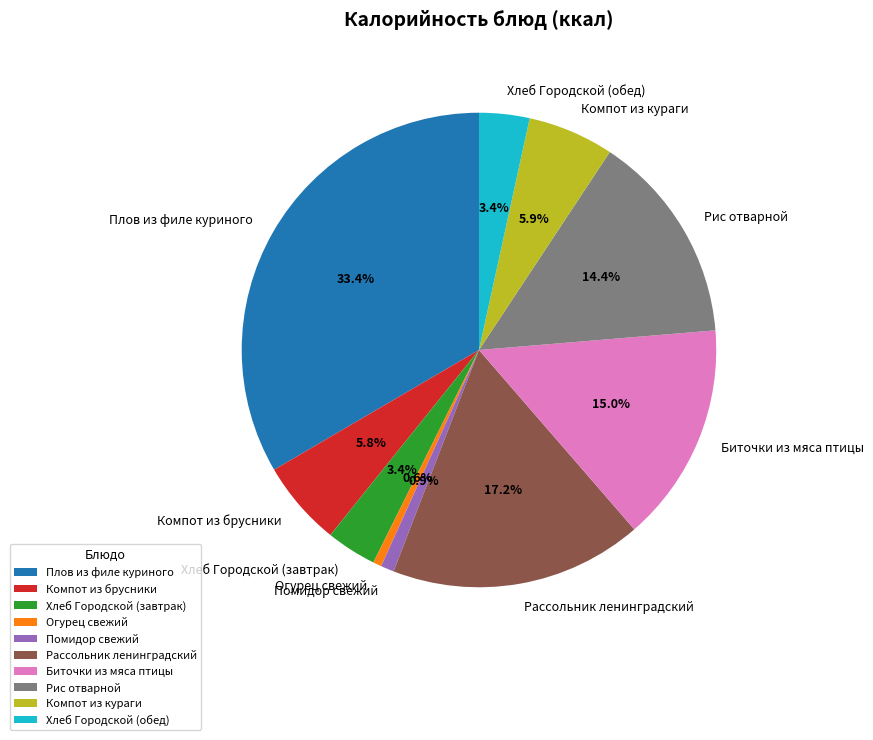

To the nearest percent, what is the difference between the Компот из брусники and Помидор свежий slice percentages?

5%